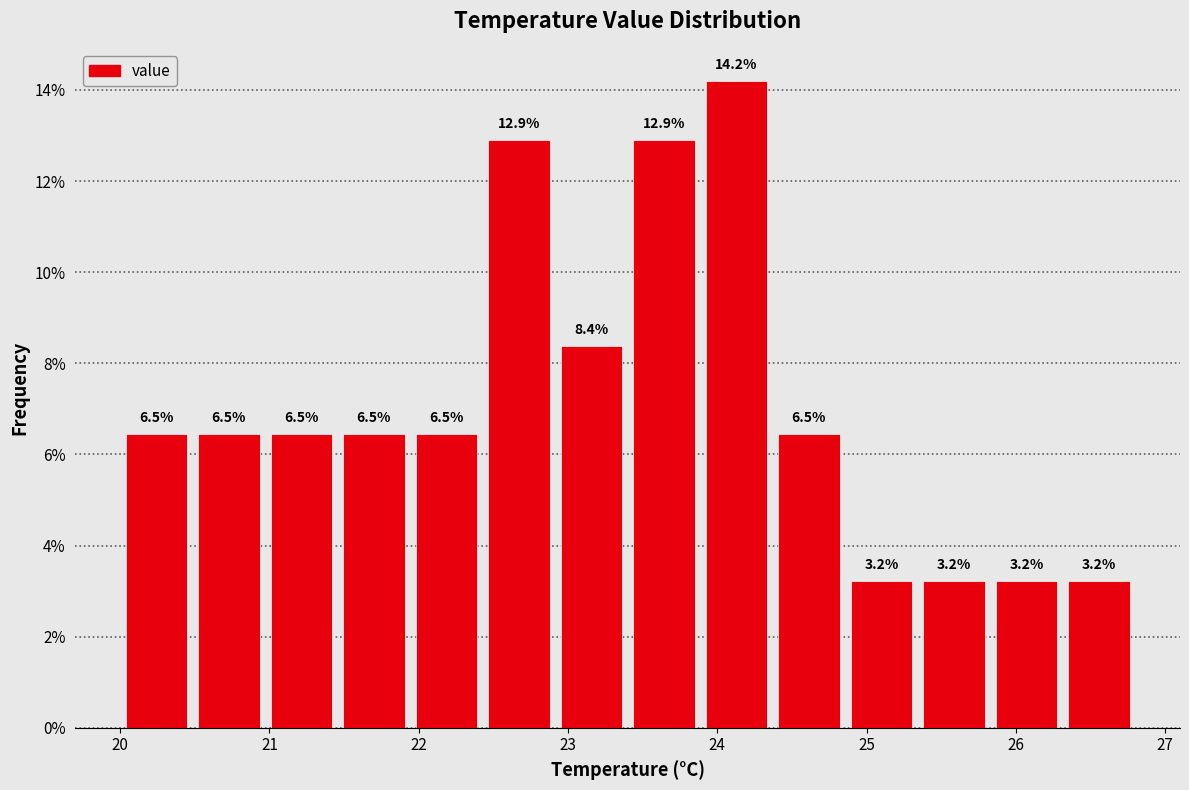

How tall is the bar that spans 26.3 to 26.8 on the x-axis? The bar edges are not printed on the chart, so give them approximately, as read against the axis.

3.2